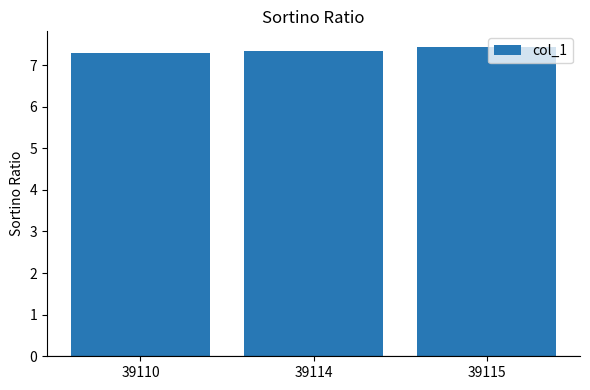

What is the greatest value displayed?

7.4